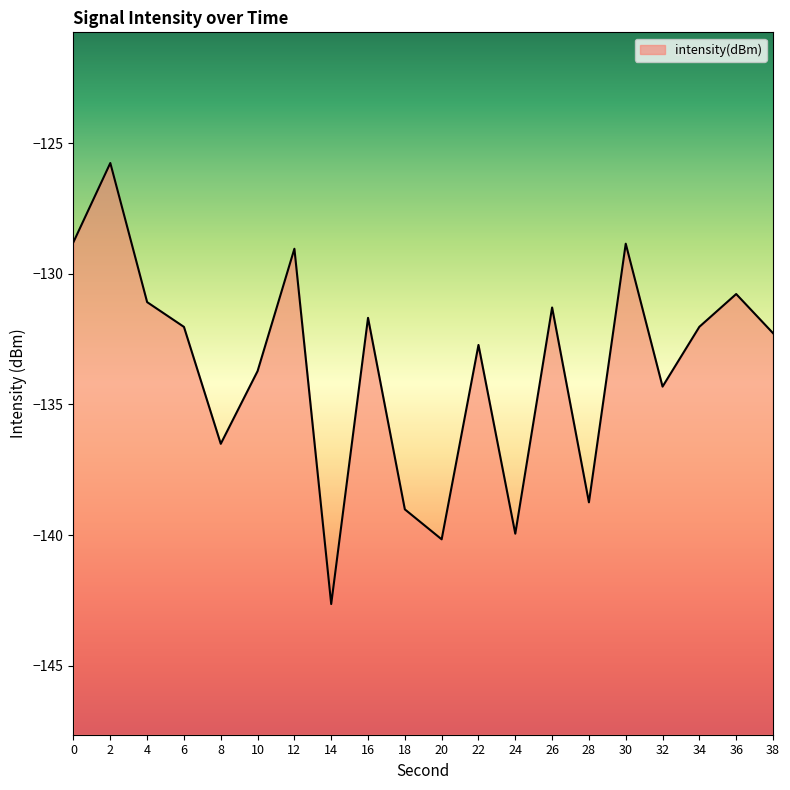

Where is the first local minimum?

8